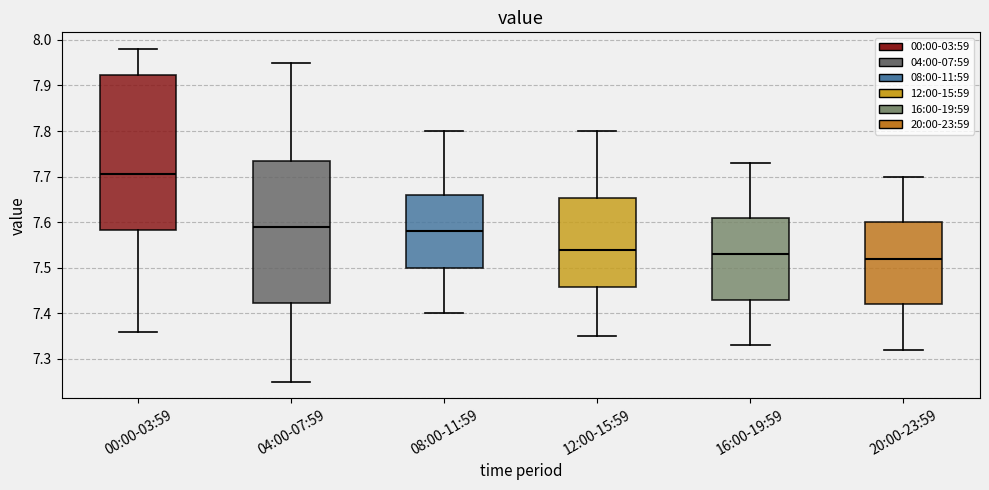

Comparing the boxes themselves (not the whiskers), which one is the tallest?

00:00-03:59